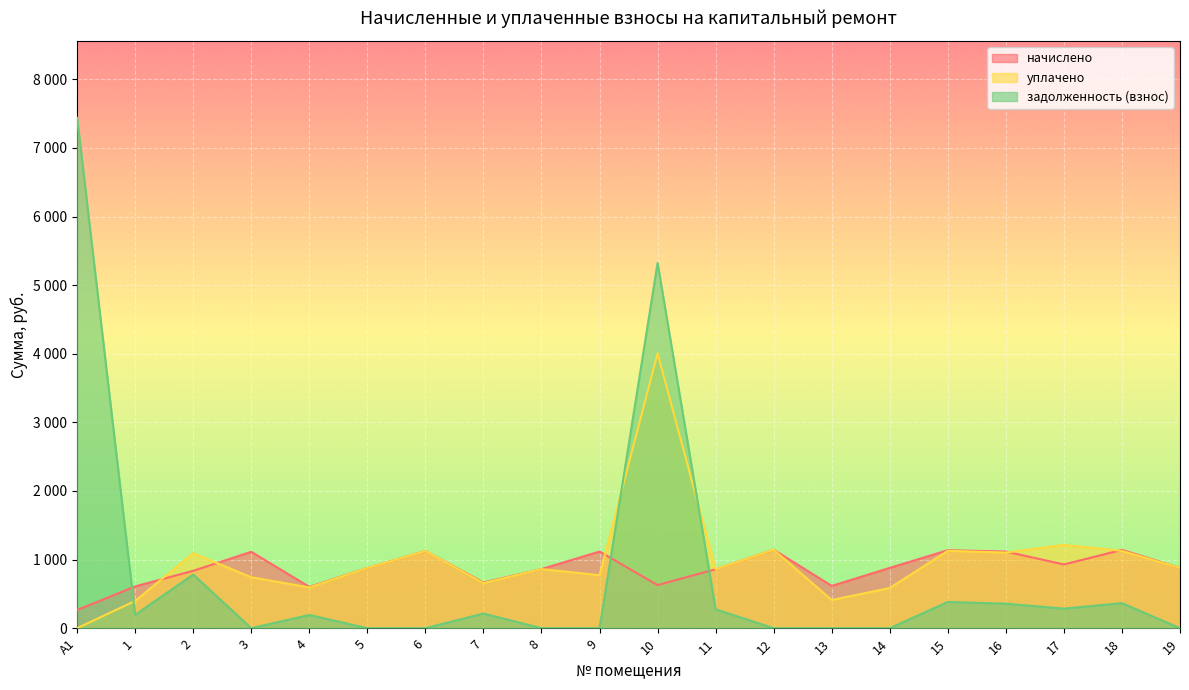

At which category does the chart reach its peak across all series?

А1